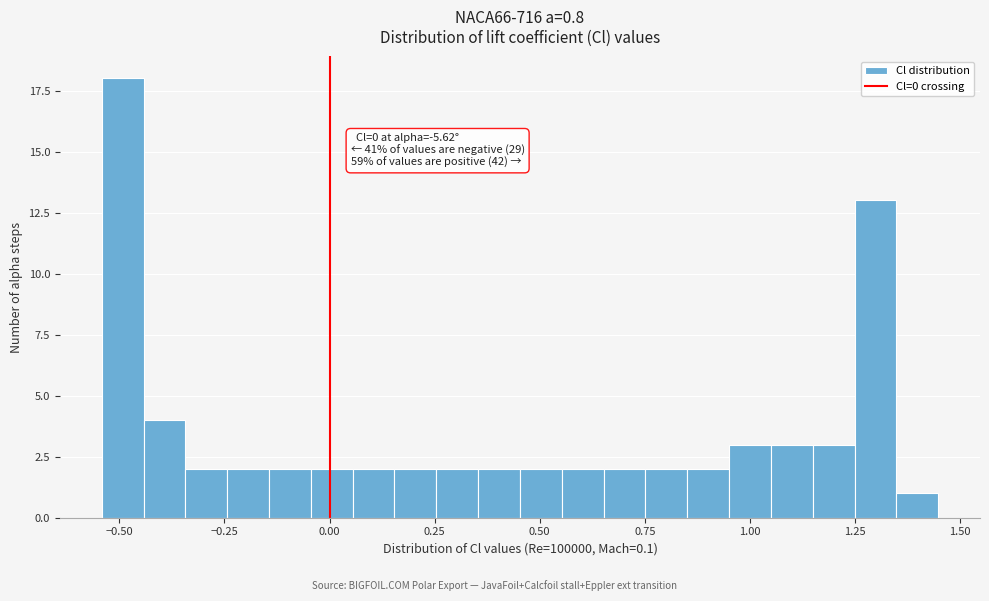

Read against the x-axis, roughly where is the centre of the tallest bar?

-0.50